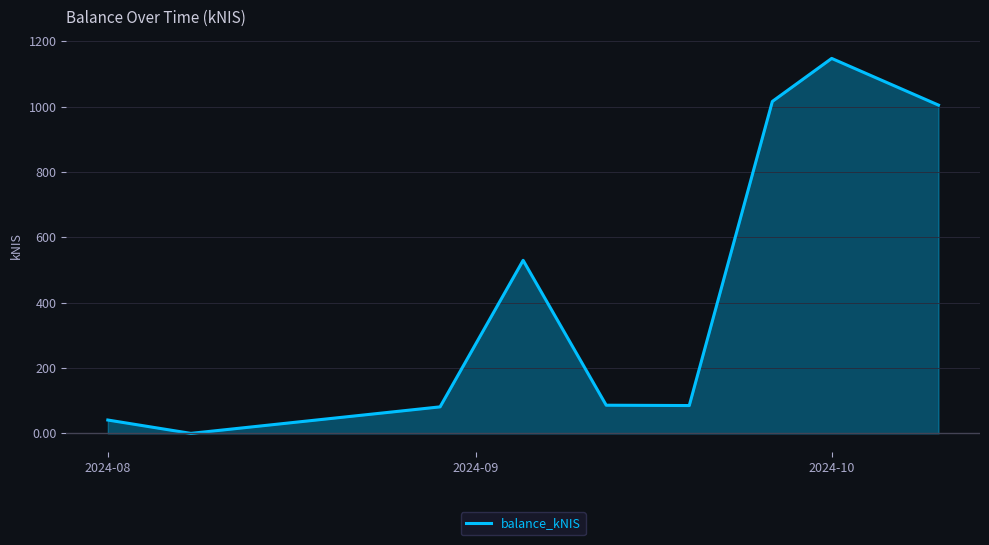

How many lines are shown in the chart?

1